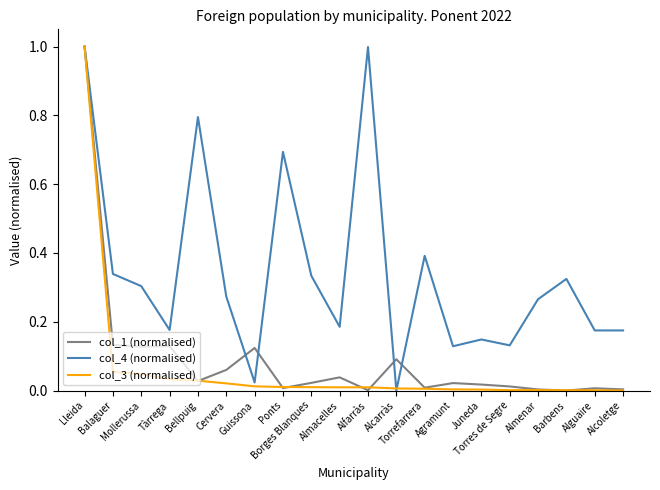

True or false: col_1 (normalised) has a value of 0.1 at Alcarràs.

True